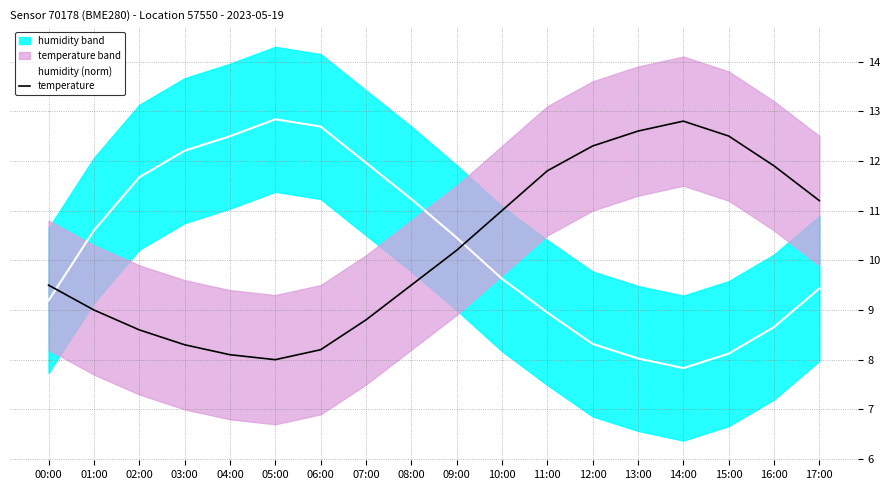

Which series has the largest total across all categories?

temperature